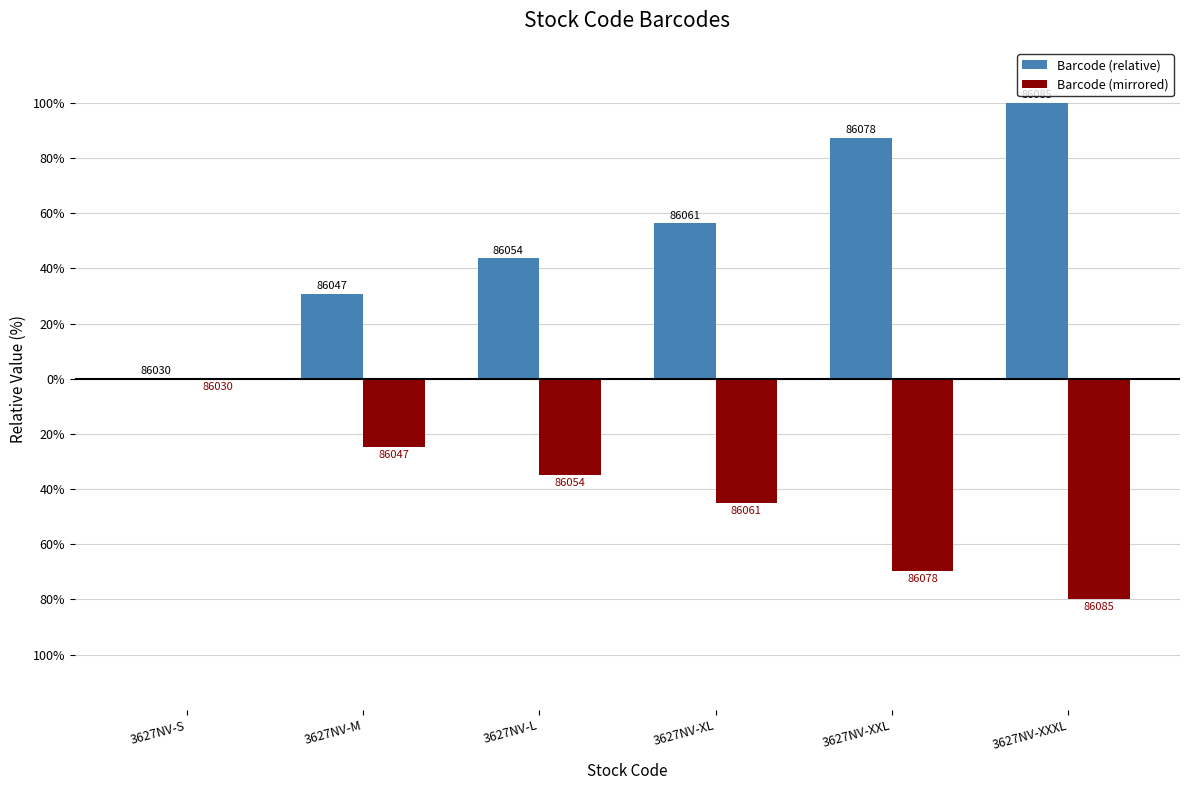

Which has a higher value, 3627NV-L or 3627NV-XL?

3627NV-XL